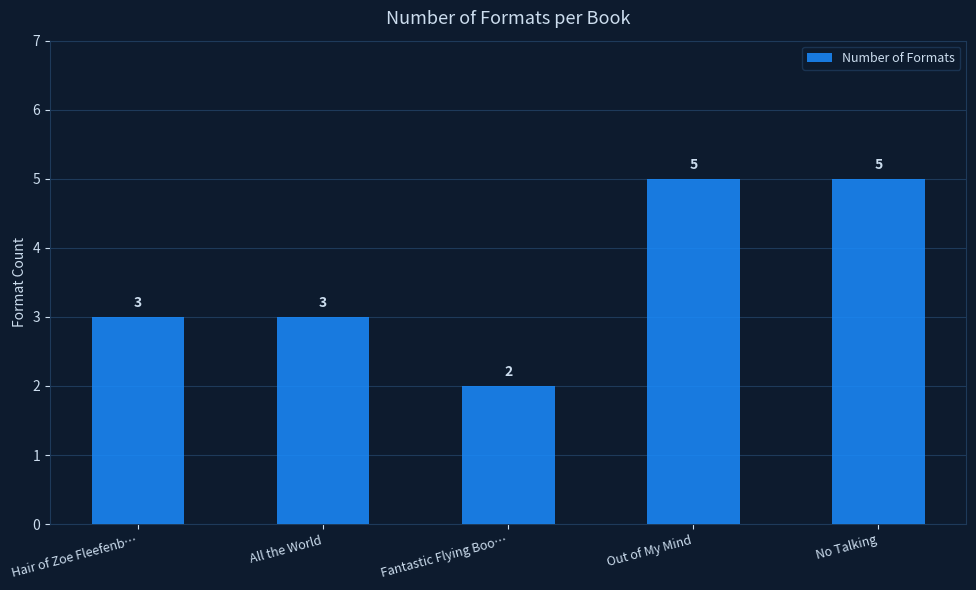

What is the average value?

4